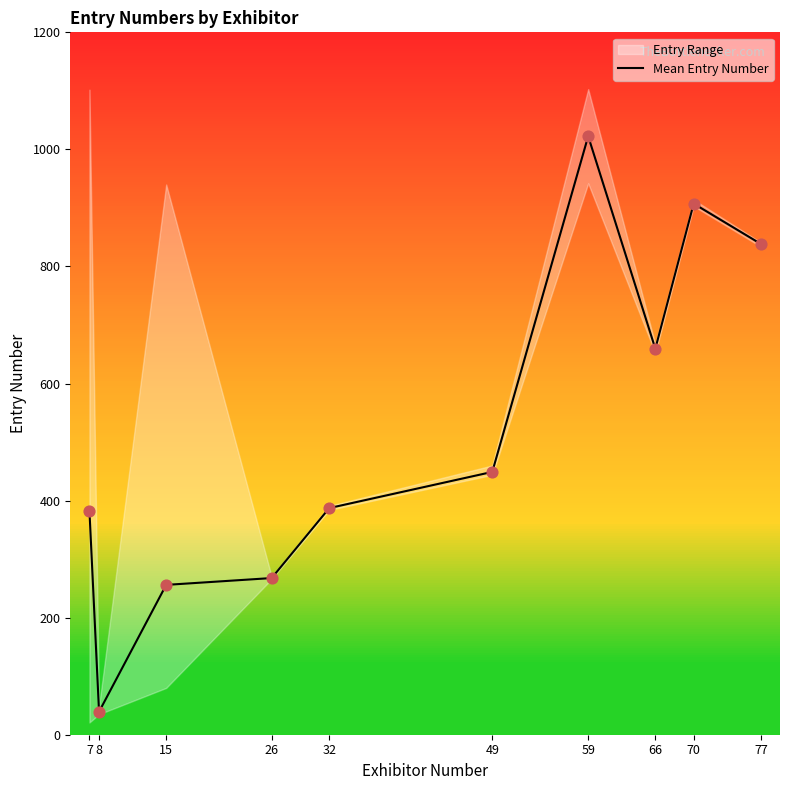

Between 49 and 15, which is larger?

49